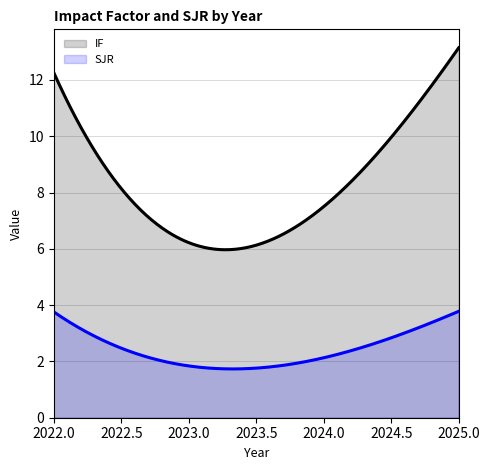

The value of SJR at 2022 is 3.8. True or false?

True